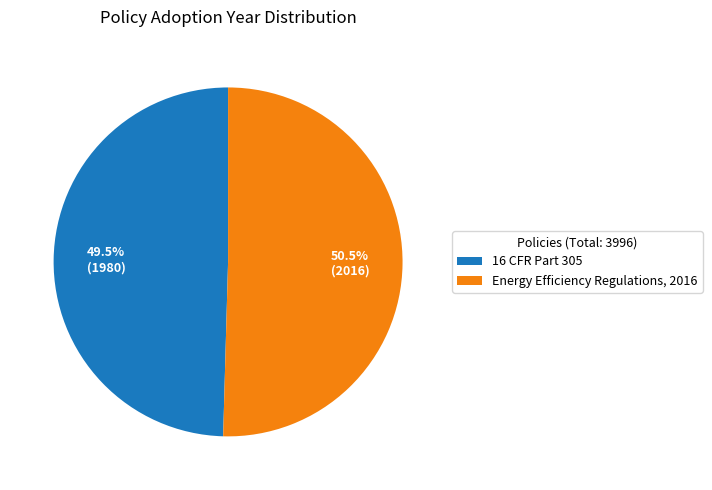

How many slices are in this pie chart?

2